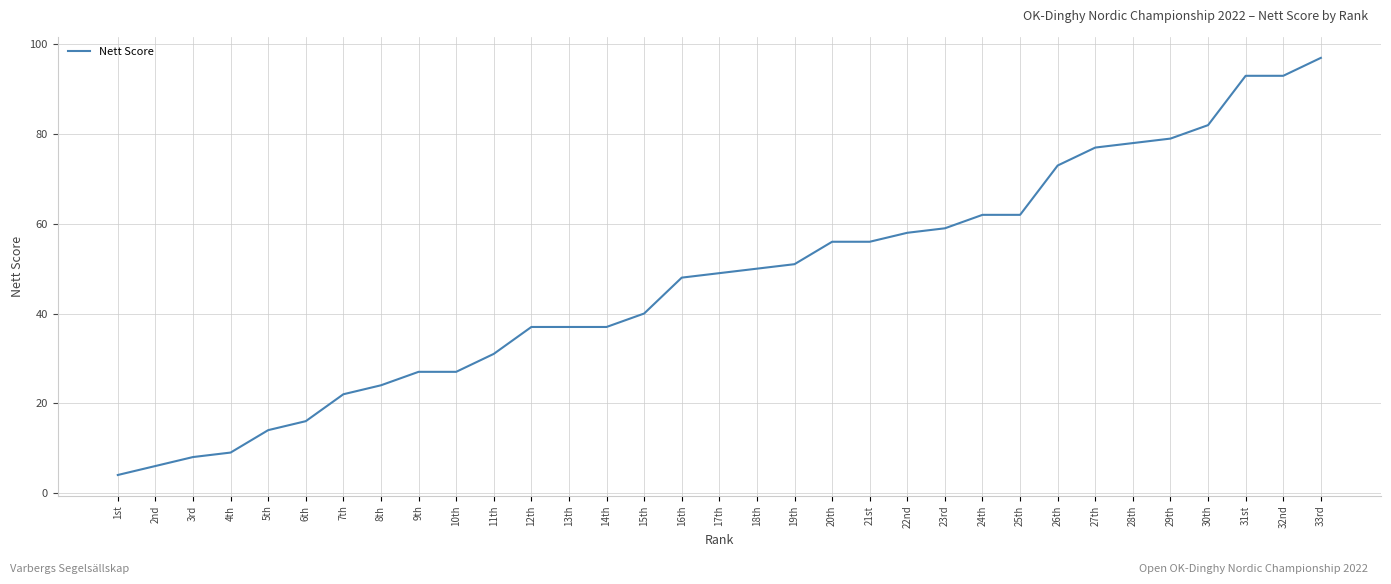

What is the change in value from 1st to 32nd?

+89